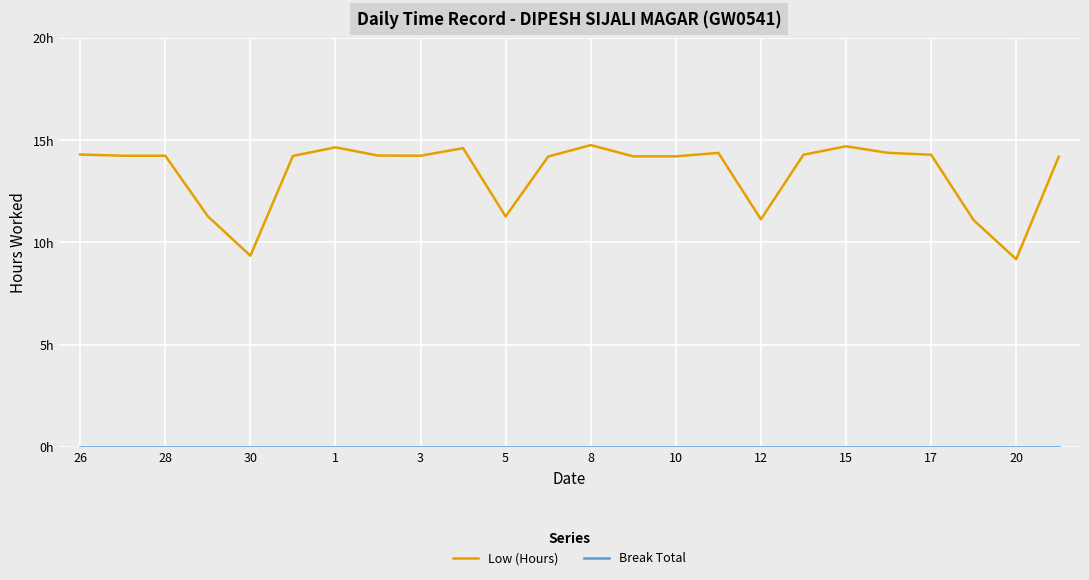

Does the chart display data point markers on the line(s)?

No